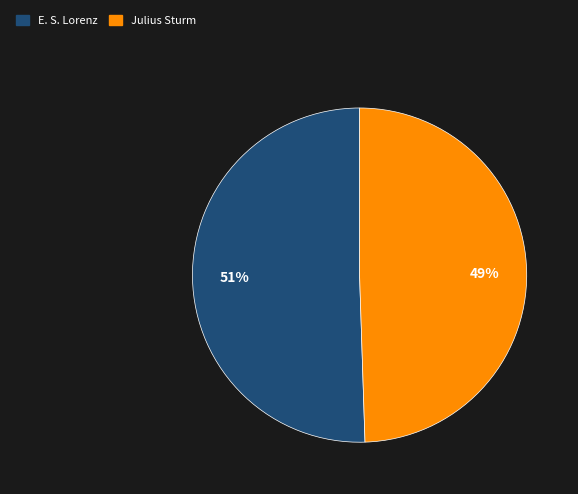

Rank the categories by value from lowest to highest.

Julius Sturm, E. S. Lorenz